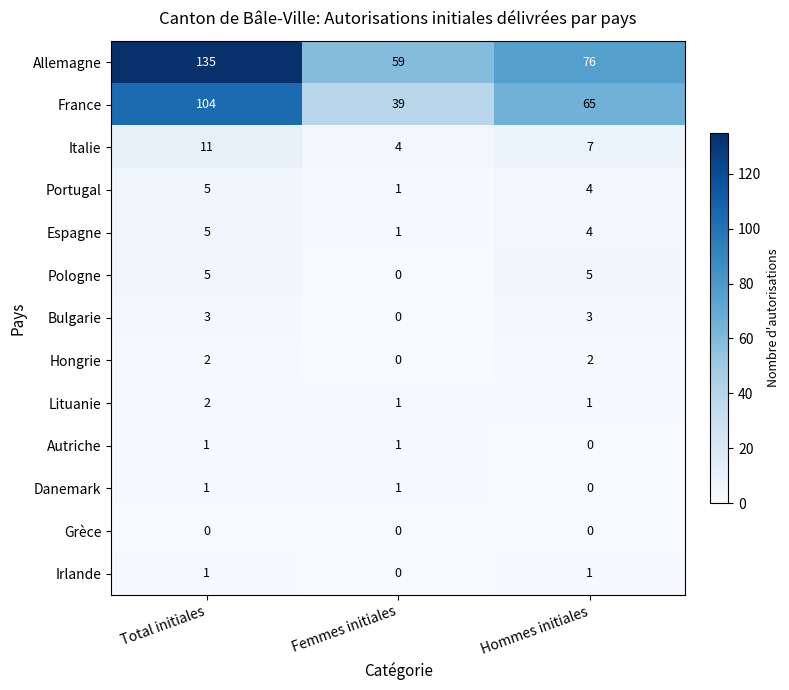

How many distinct data groups are displayed?

13